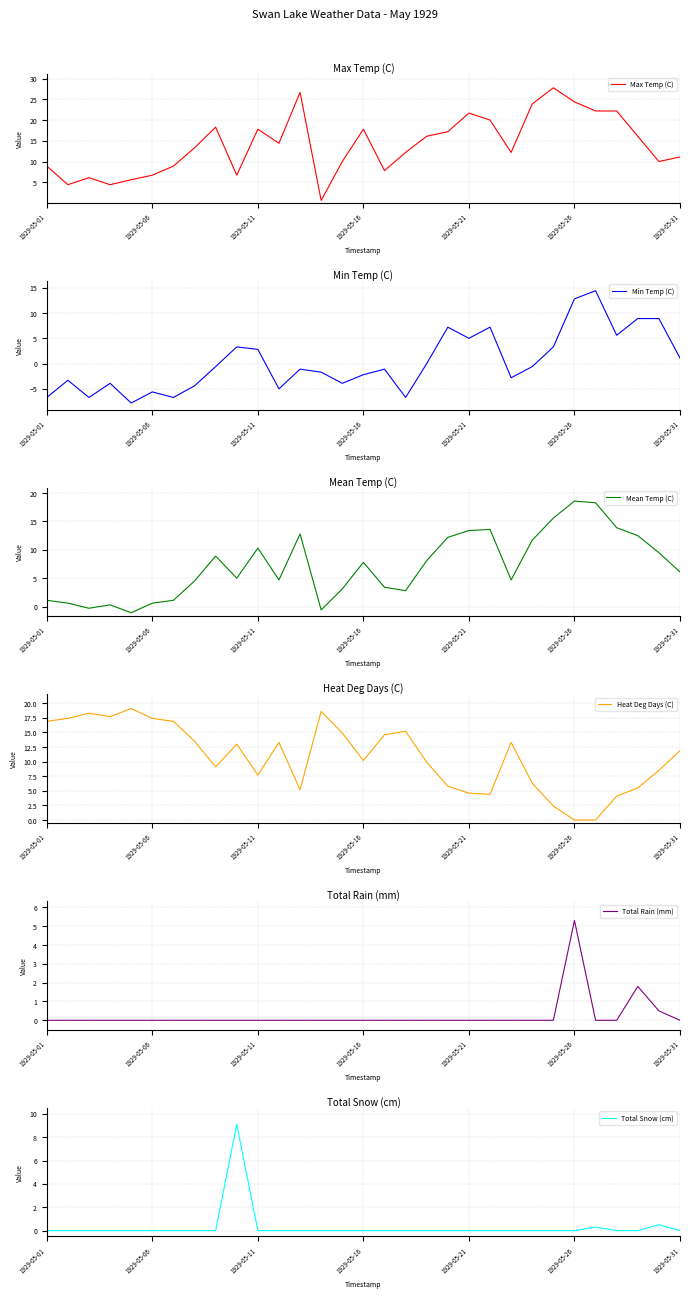

True or false: Min Temp (C) and Mean Temp (C) intersect in this chart.

False